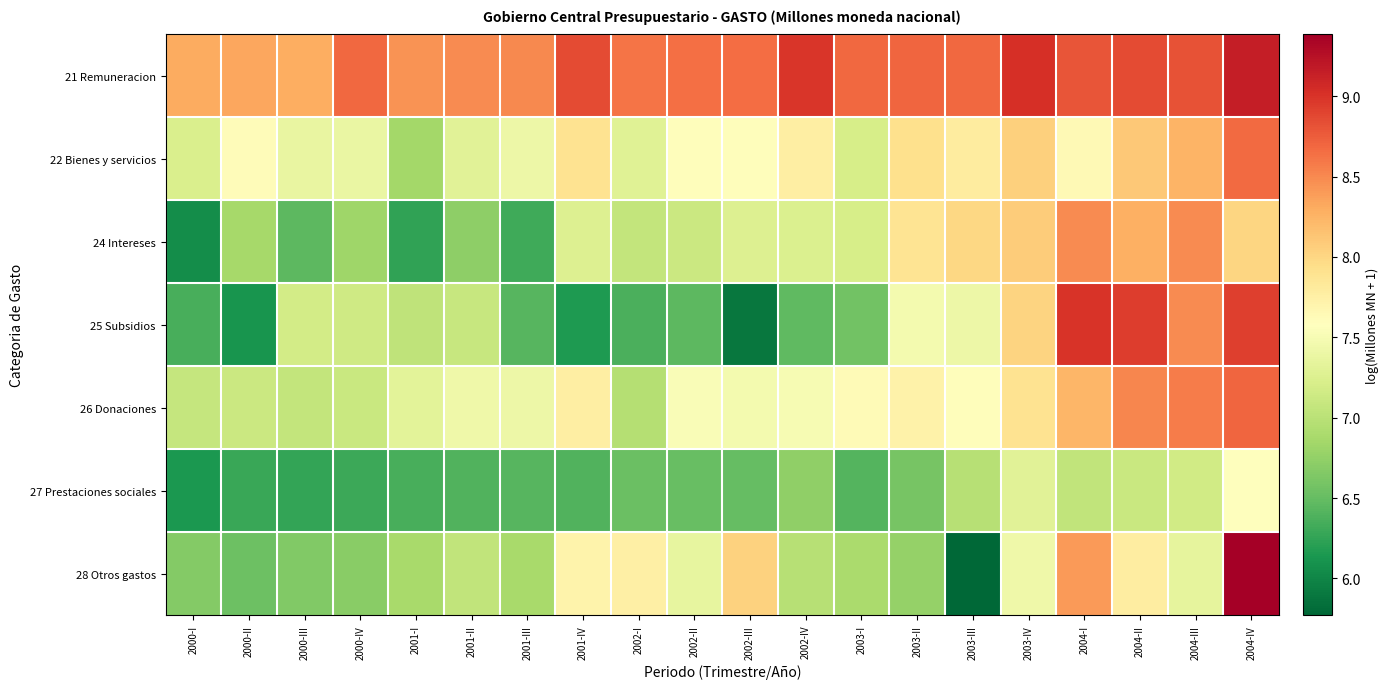

Rank the series by their maximum value, from lowest to highest.

27 Prestaciones sociales, 24 Intereses, 22 Bienes y servicios, 26 Donaciones, 25 Subsidios, 21 Remuneracion, 28 Otros gastos